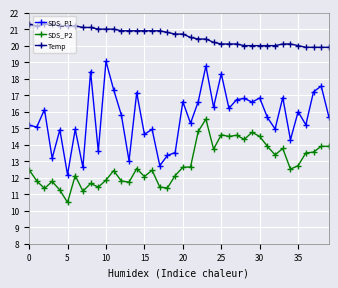

What are all the series names shown in the legend?

SDS_P1, SDS_P2, Temp